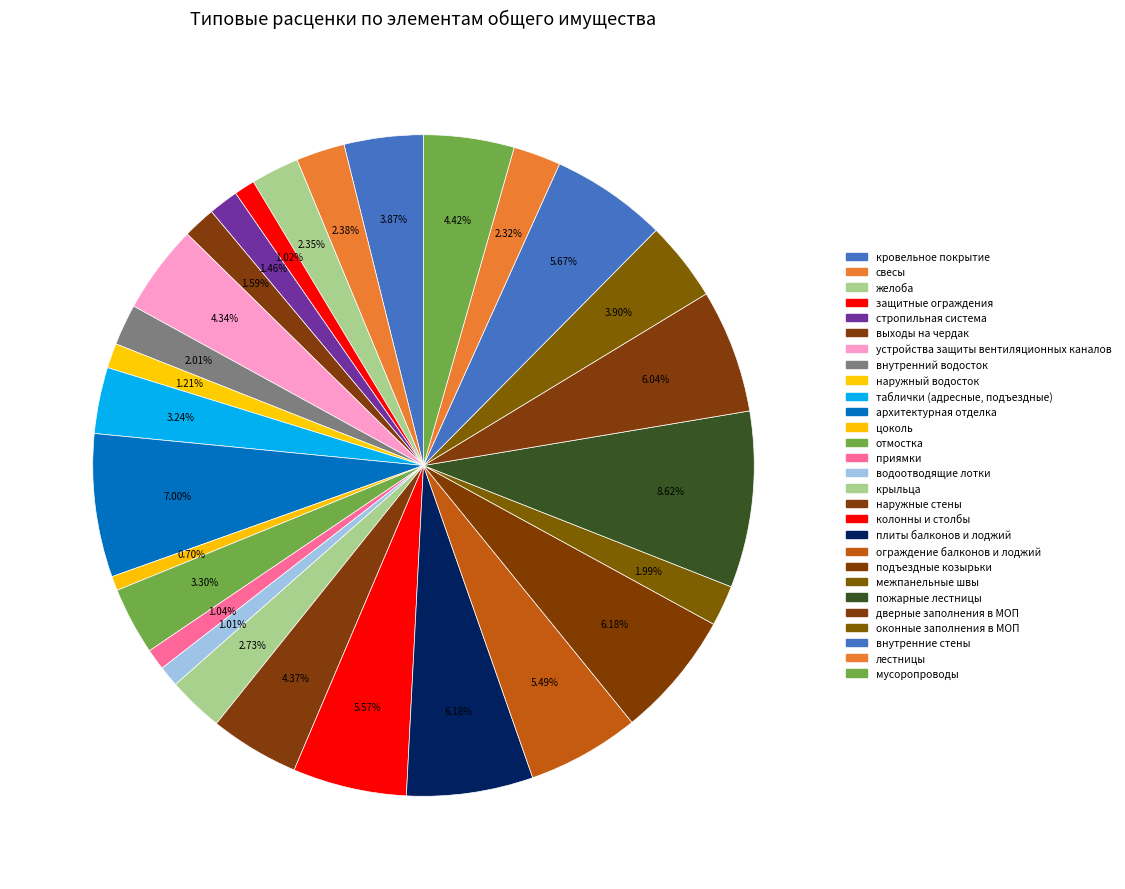

Count the number of slices in the pie.

28